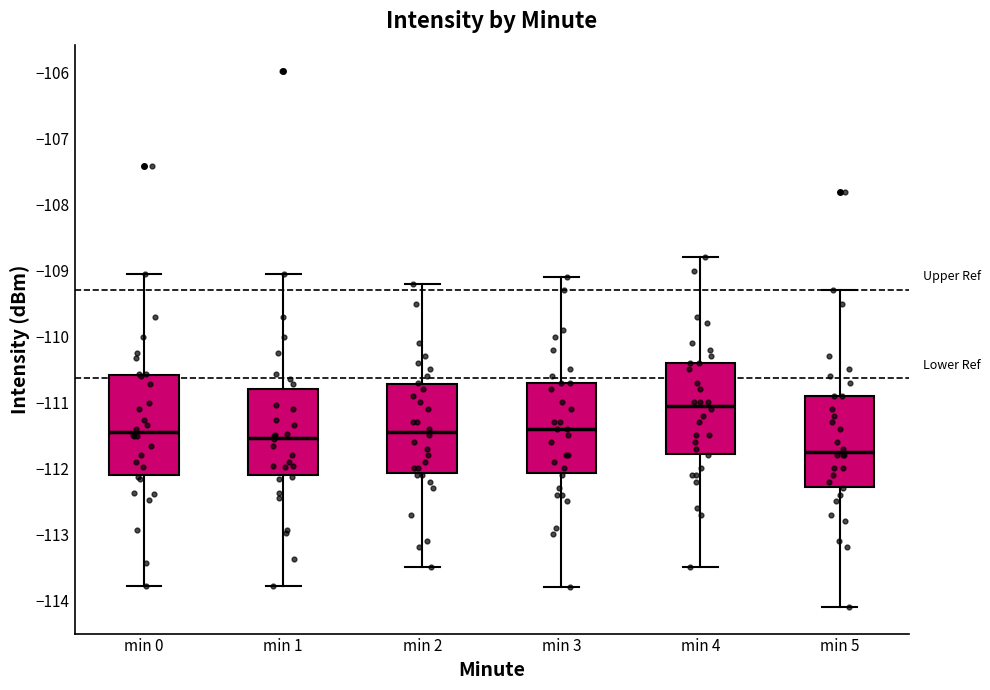

Reading left to right, read every box against the y-axis: the position of its median line, the range the box covers, and the ends of its whiskers. The values are not printed on the chart, so give them approximately, as read against the axis.

min 0: median -111.5, box -112.1 to -110.6, whiskers -113.8 to -109.0
min 1: median -111.5, box -112.1 to -110.8, whiskers -113.8 to -109.0
min 2: median -111.4, box -112.1 to -110.7, whiskers -113.5 to -109.2
min 3: median -111.4, box -112.1 to -110.7, whiskers -113.8 to -109.1
min 4: median -111.0, box -111.8 to -110.4, whiskers -113.5 to -108.8
min 5: median -111.7, box -112.3 to -110.9, whiskers -114.1 to -109.3